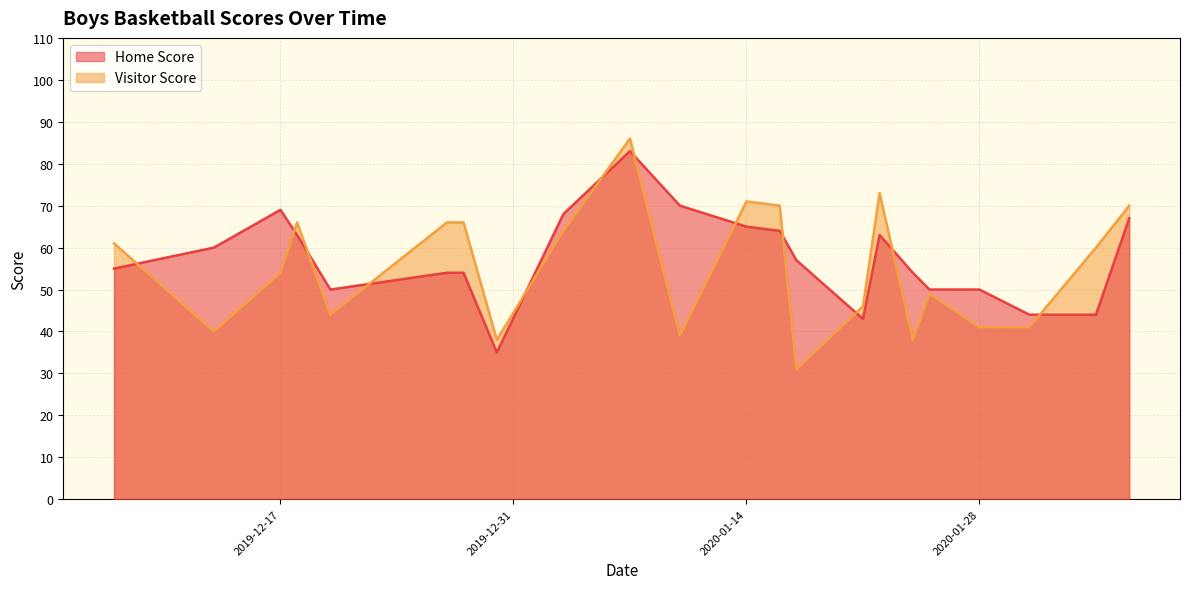

Which series has the widest spread of values?

Visitor Score